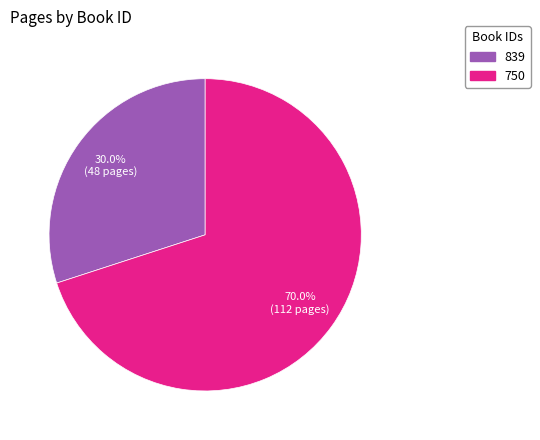

Does 839 represent more than half of the total?

No